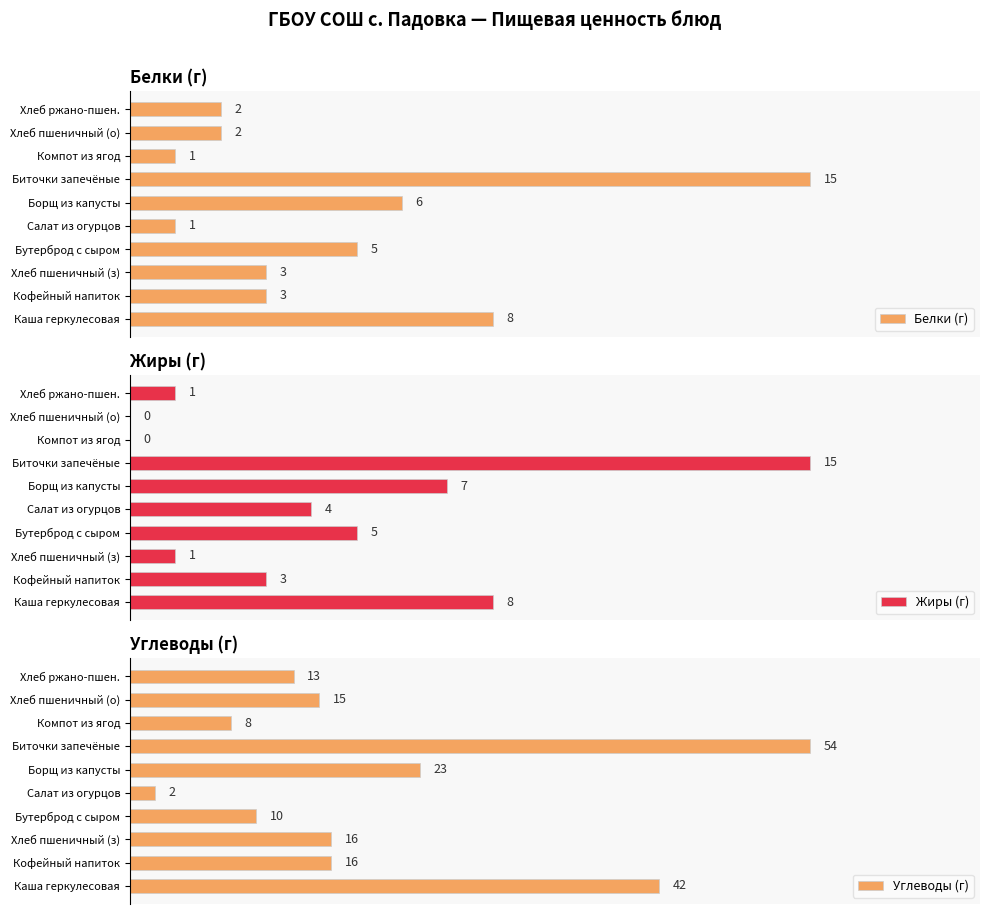

At how many categories does at least one series exceed 17?

3